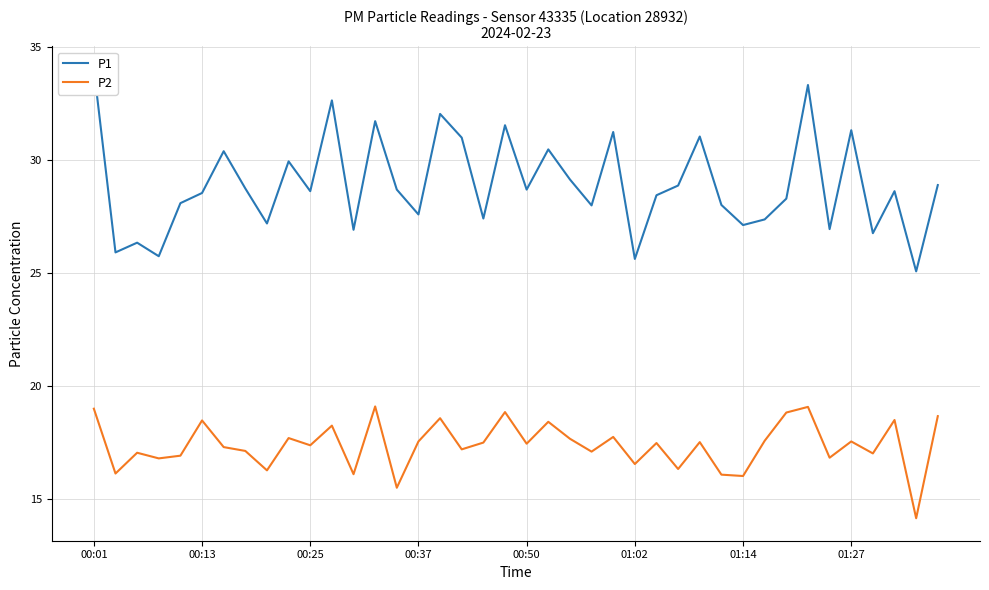

What is the minimum value for P2?

14.2